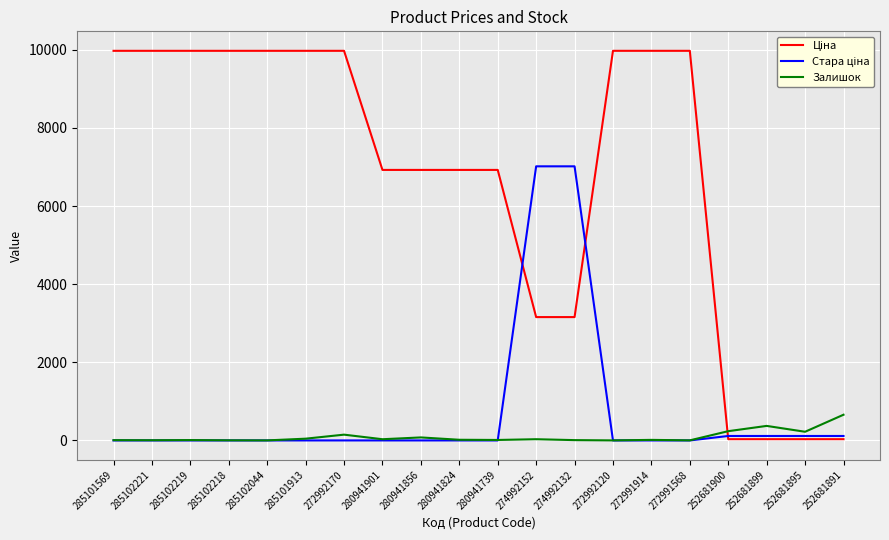

What is the highest value of the Залишок series?

658.0